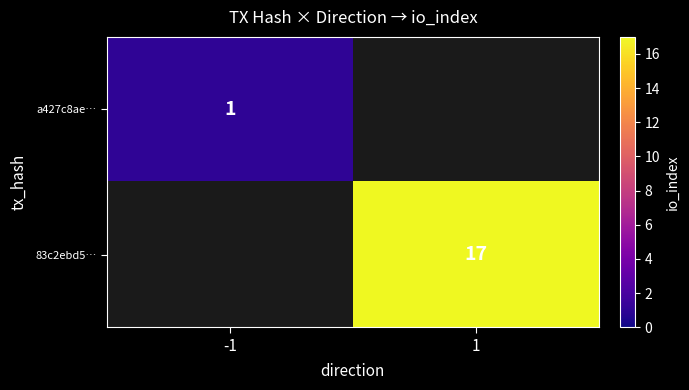

Is it true that 83c2ebd5… equals 17 at 1?

True